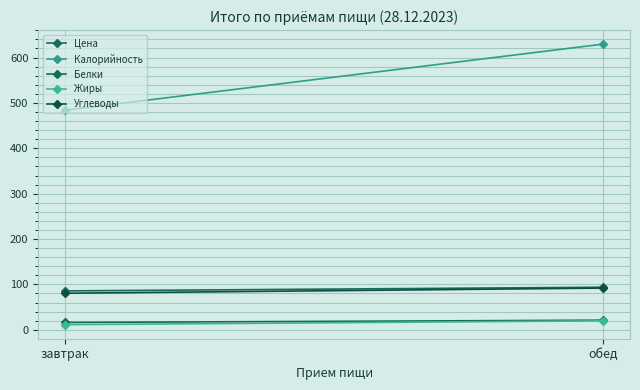

Rank the series at завтрак from lowest to highest value.

Жиры, Белки, Углеводы, Цена, Калорийность